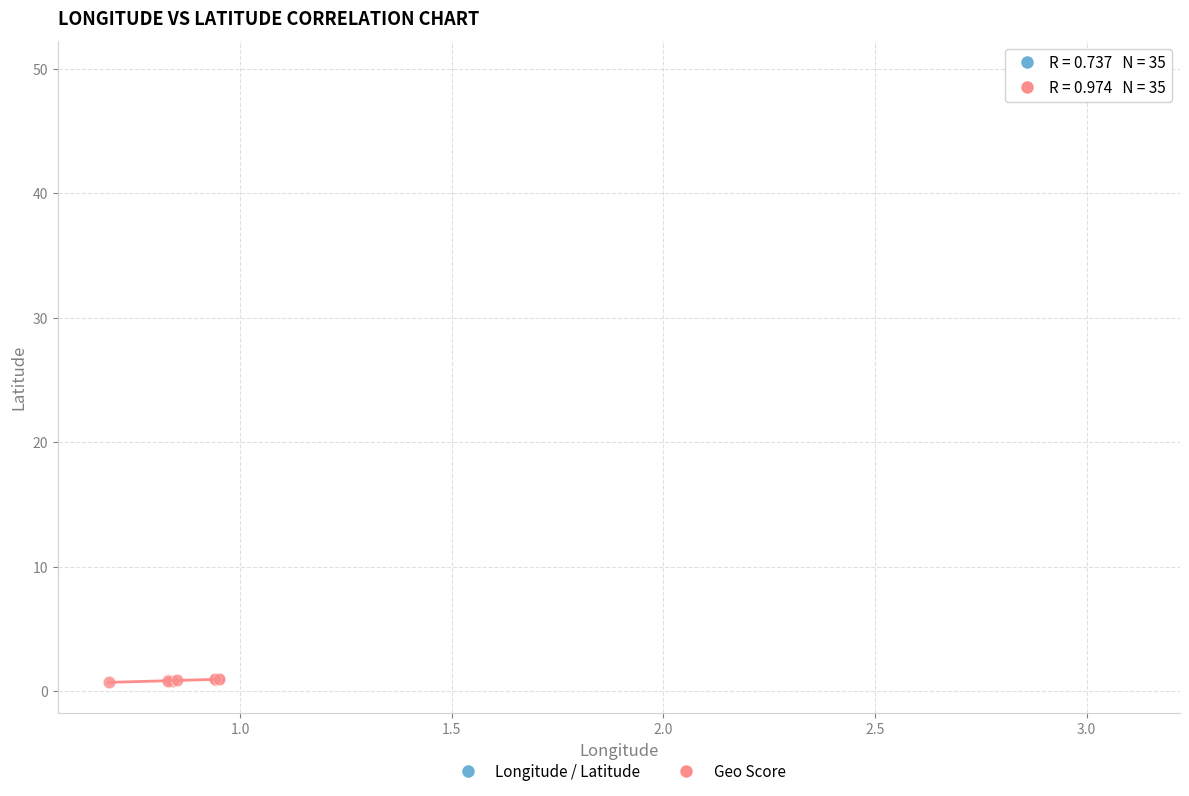

Which series has the largest Y range (max minus min)?

Geo Score